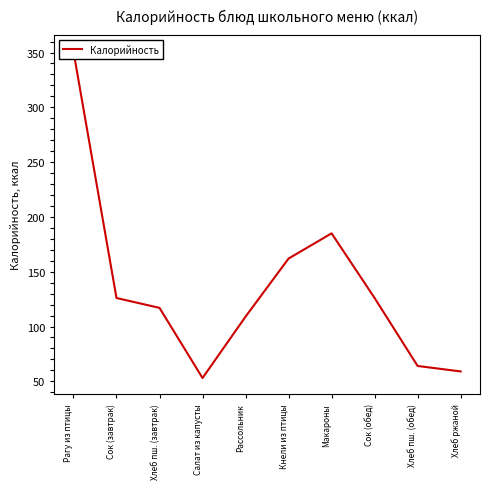

Does the chart display data point markers on the line(s)?

No